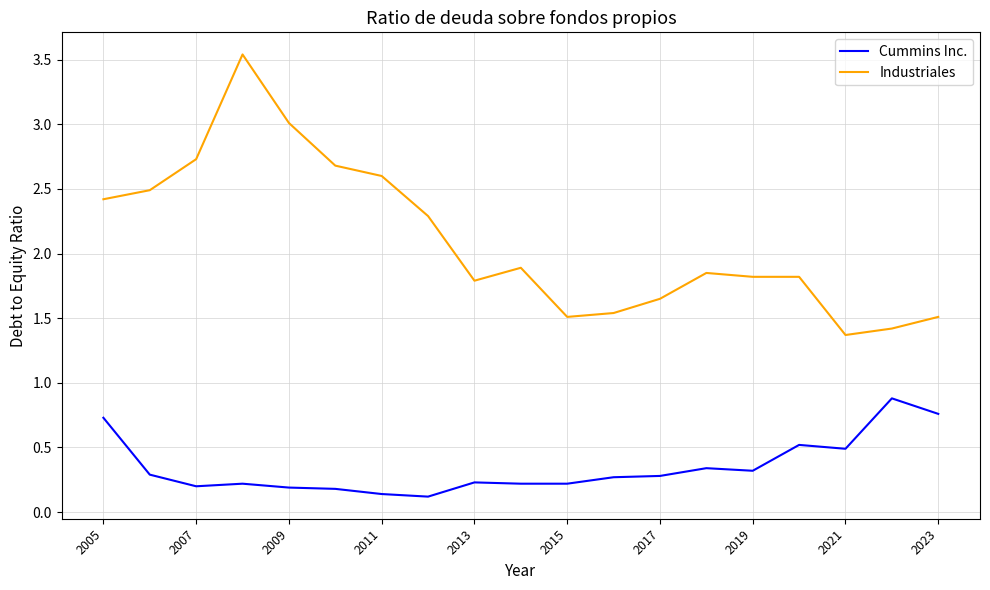

List the series in order of their peak value, lowest first.

Cummins Inc., Industriales